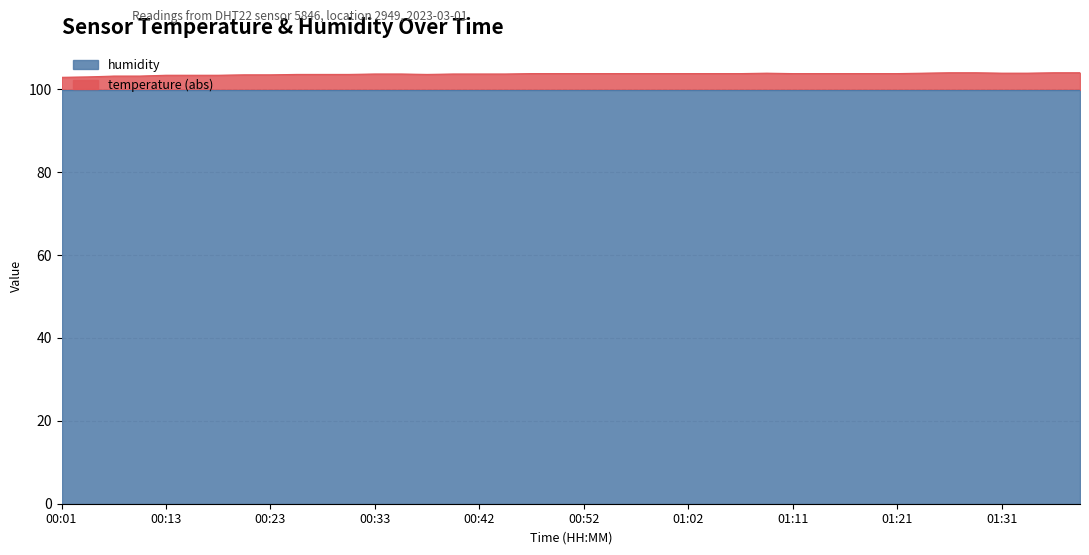

What is the difference between the values at 00:28 and 00:01?

0.7